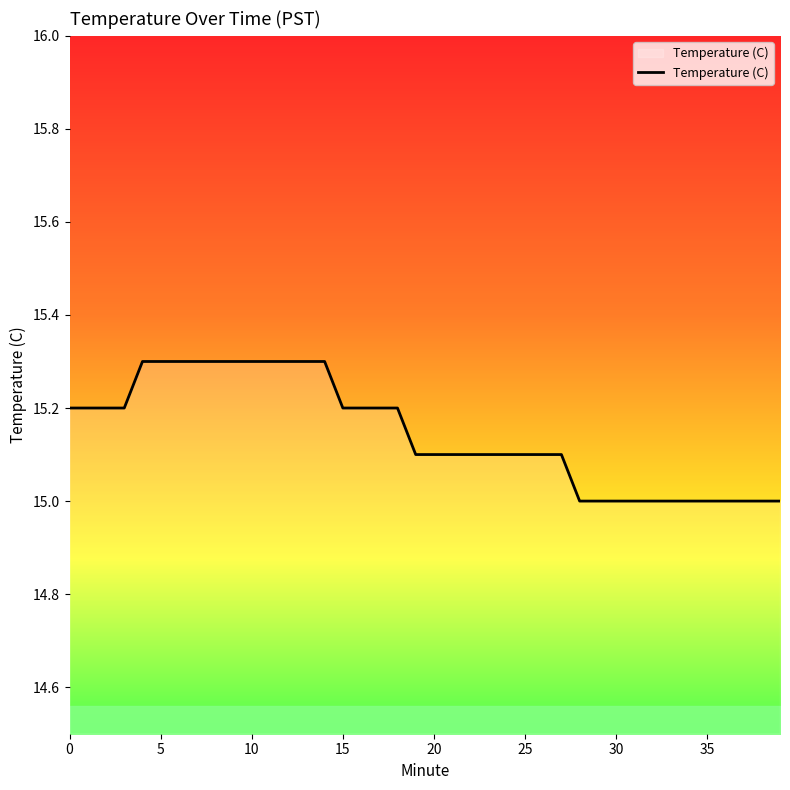

What is the greatest value displayed?

15.3